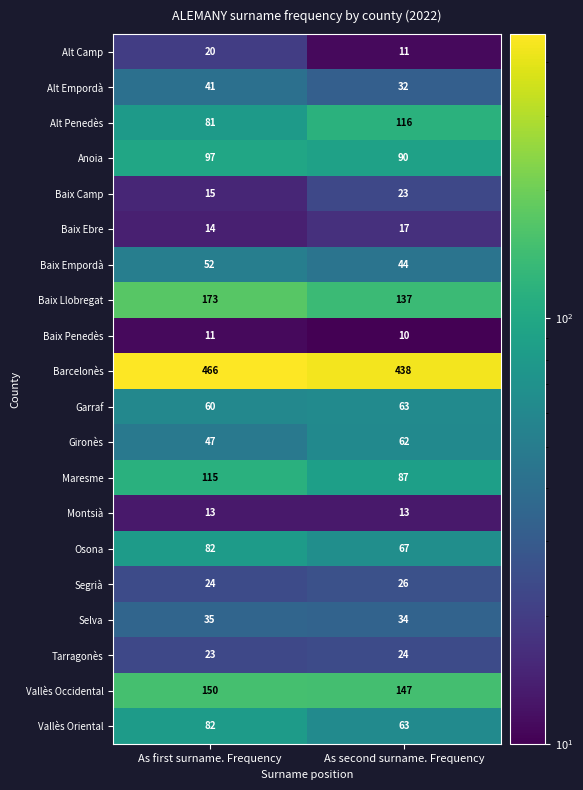

Which series has the largest total across all categories?

Barcelonès